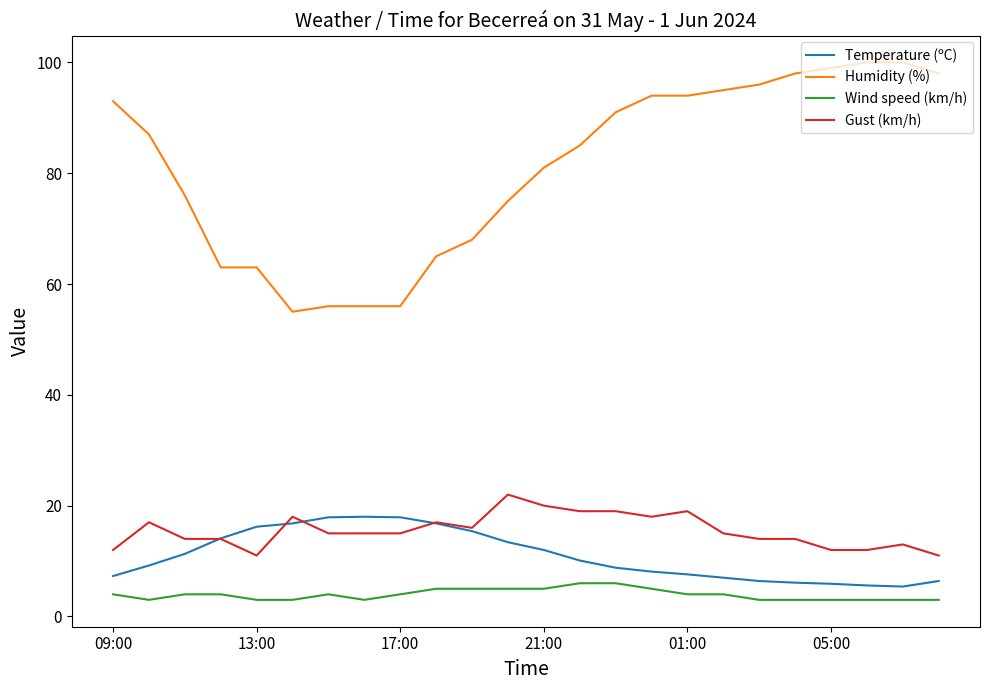

What is the difference between the second highest and second lowest values in the Wind speed (km/h) series?

3.0